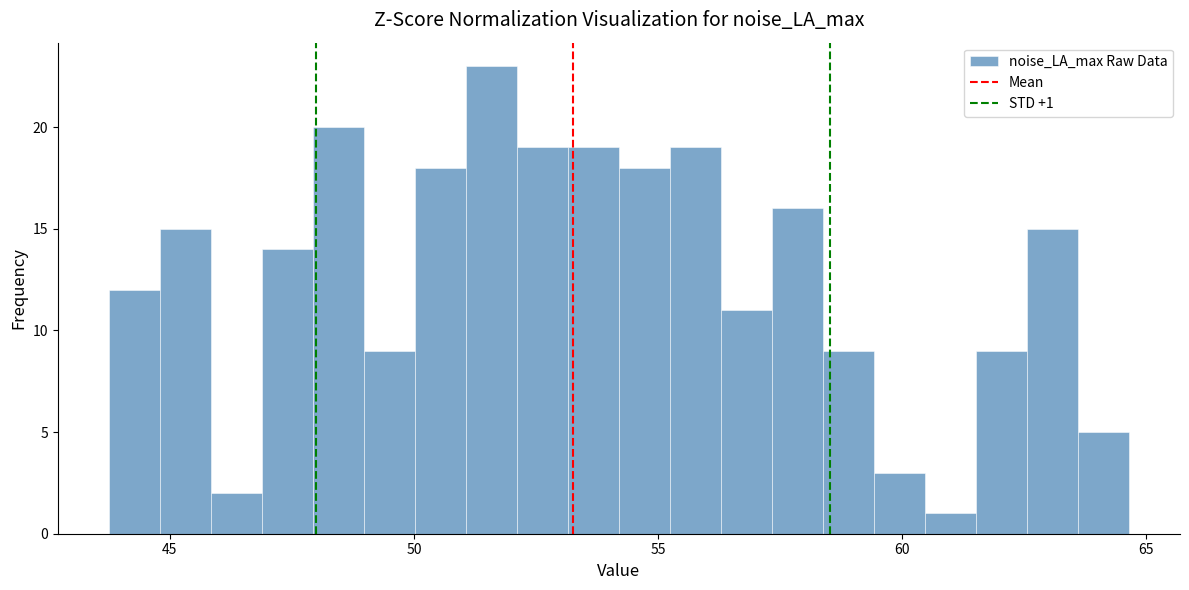

Read against the x-axis, roughly where is the centre of the tallest bar?

51.5